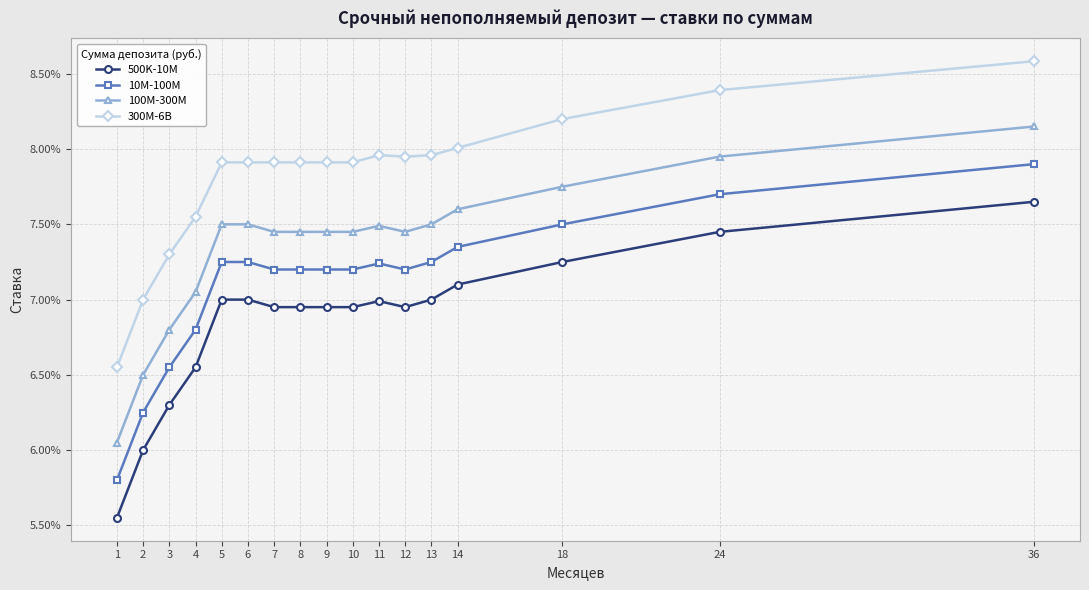

Does the chart have visible grid lines?

Yes